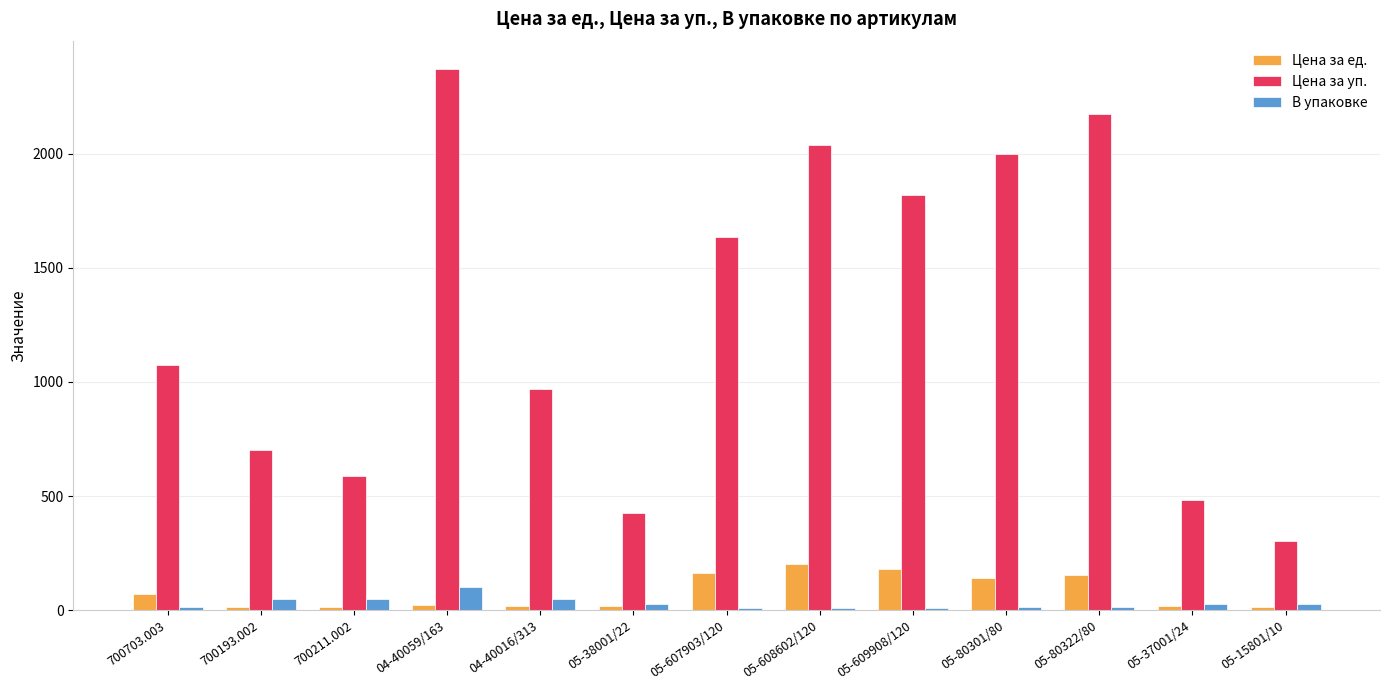

What is the value of the В упаковке bar at the 1st from the left?

15.0